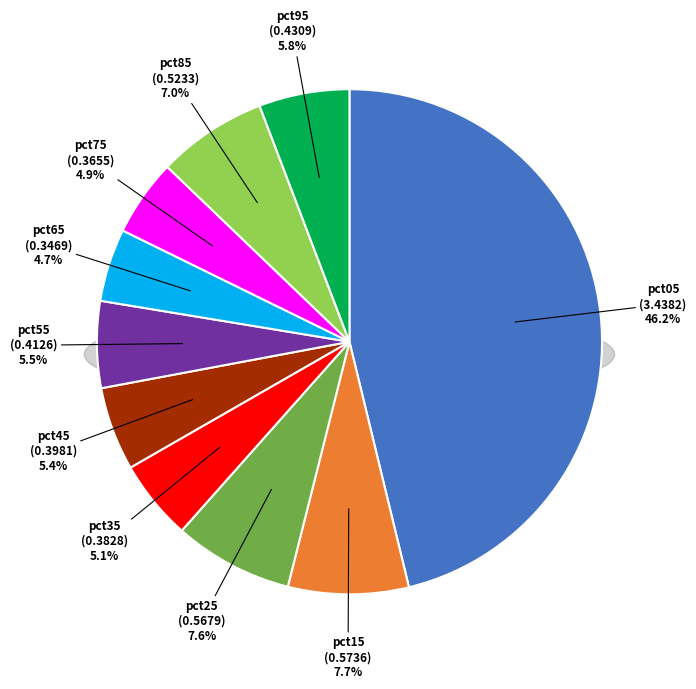

Rank the categories by value from lowest to highest.

pct65, pct75, pct35, pct45, pct55, pct95, pct85, pct25, pct15, pct05